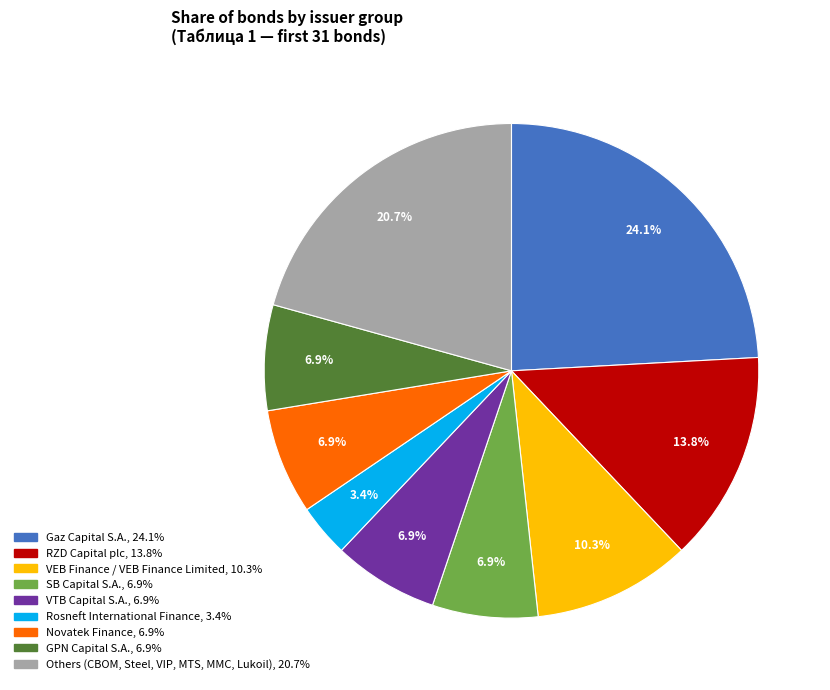

Is there any slice that represents more than half of the pie?

No